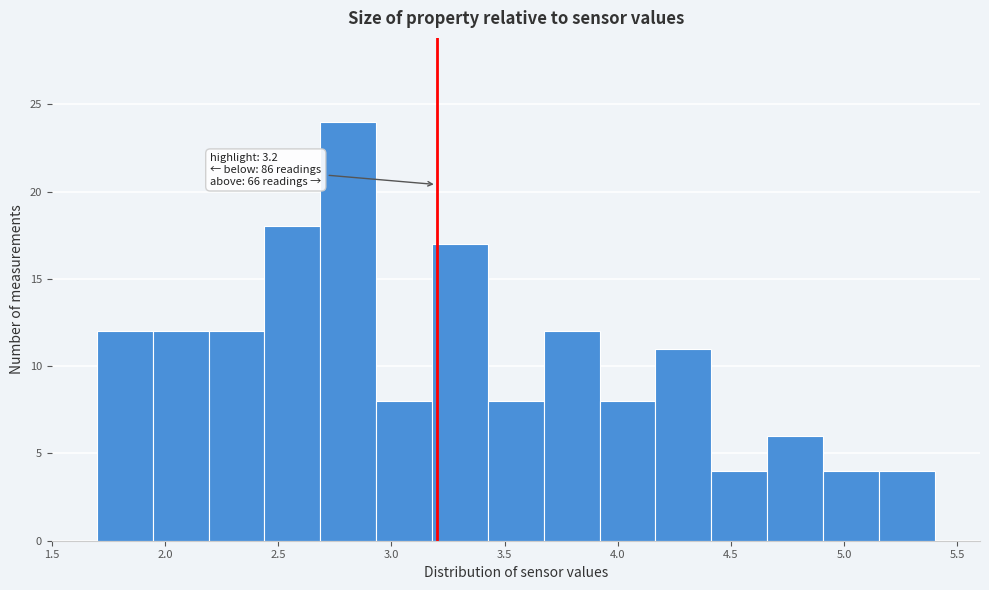

Which range on the x-axis has the tallest bar?

2.70 to 2.95